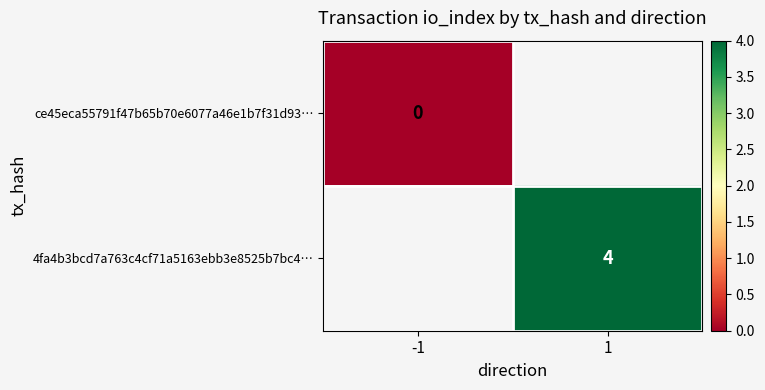

Which has a higher value, -1 or 1?

1